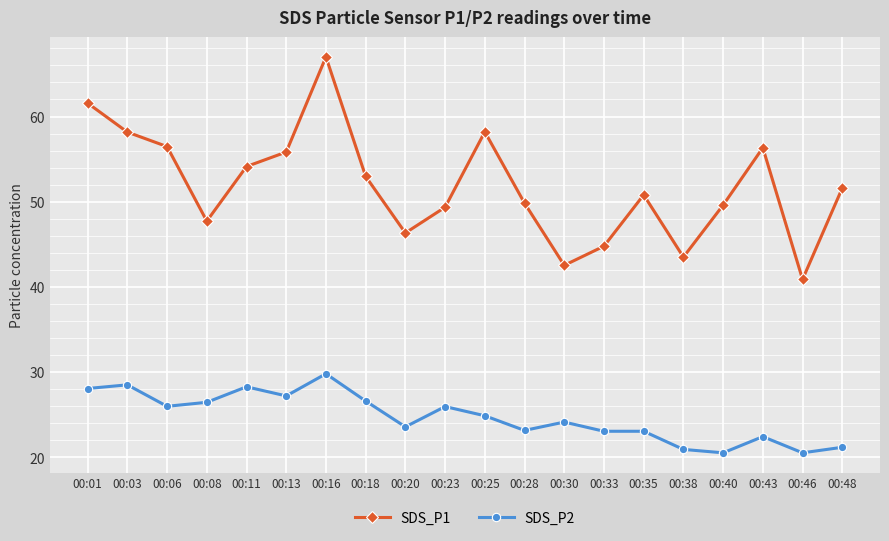

List the series in order of their peak value, highest first.

SDS_P1, SDS_P2